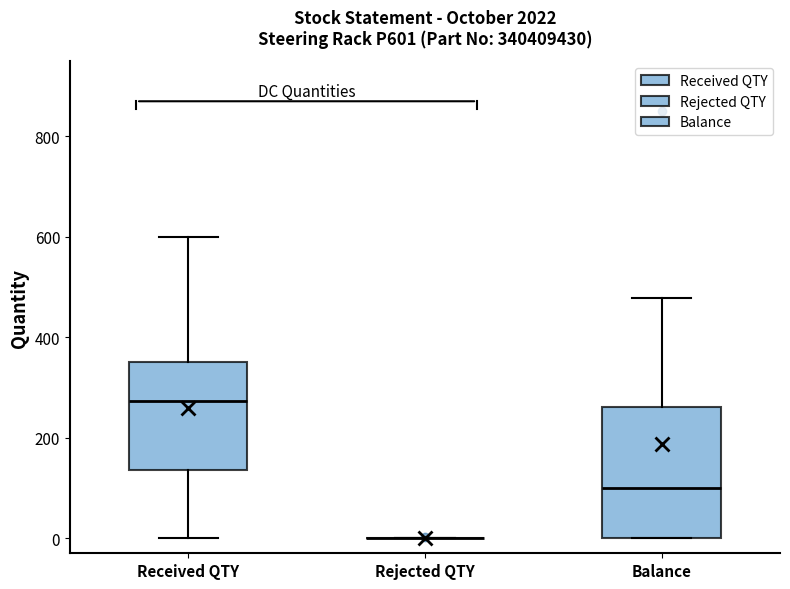

Which box is the tallest, from its lower edge to its upper edge?

Balance